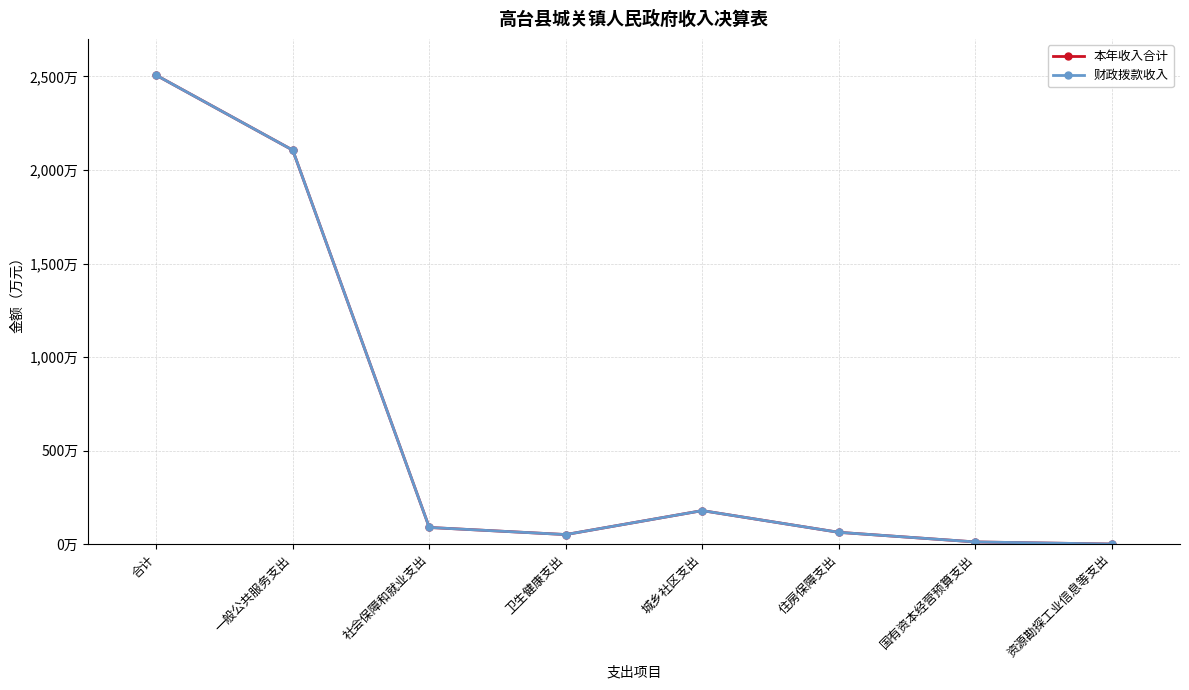

Which category has the highest value across all series?

合计